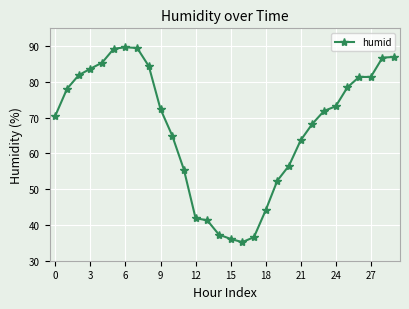

What is the sum of all values?

2019.2